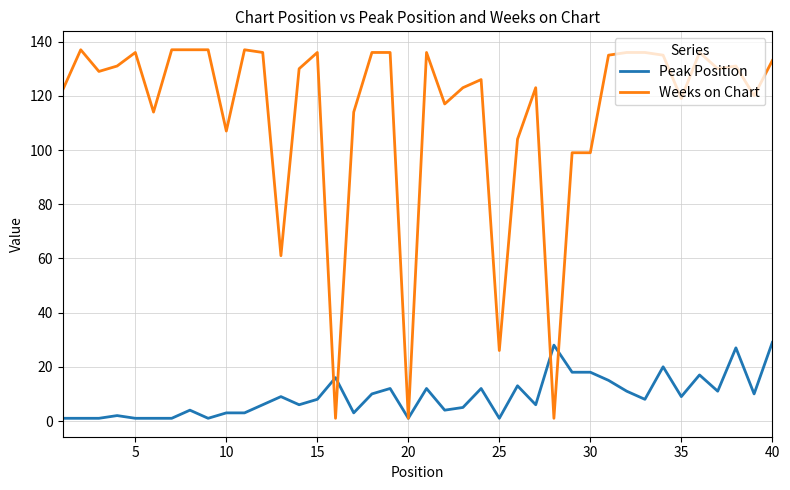

Which series has the largest total across all categories?

Weeks on Chart